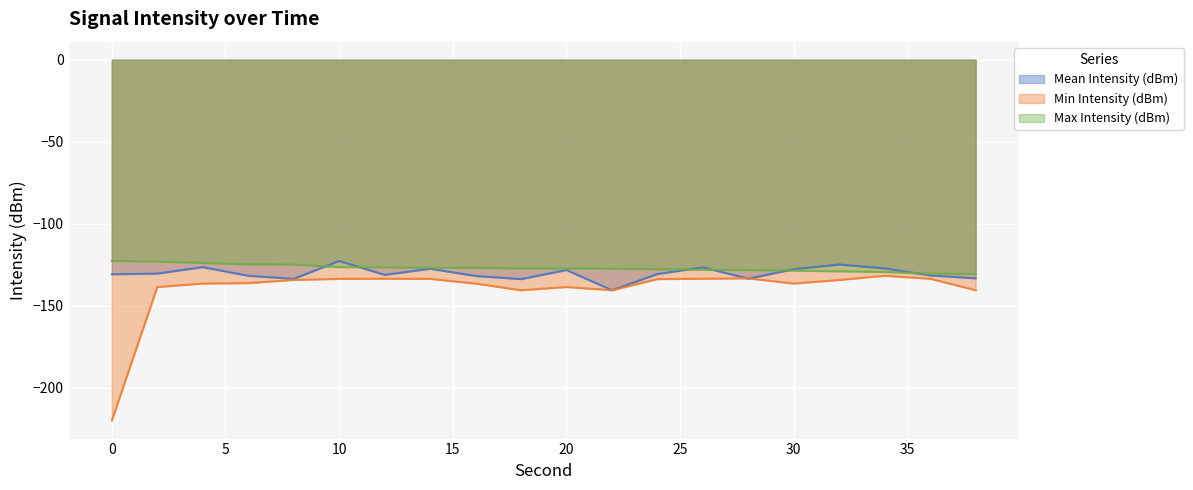

Is the value of Min Intensity (dBm) at 36 greater than the value of Max Intensity (dBm) at 28?

No